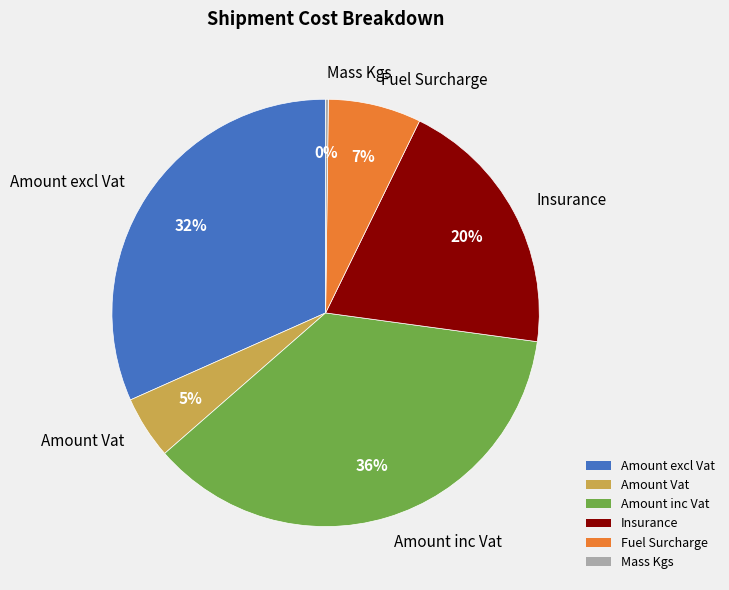

The Fuel Surcharge slice represents 1% of the pie. True or false?

False